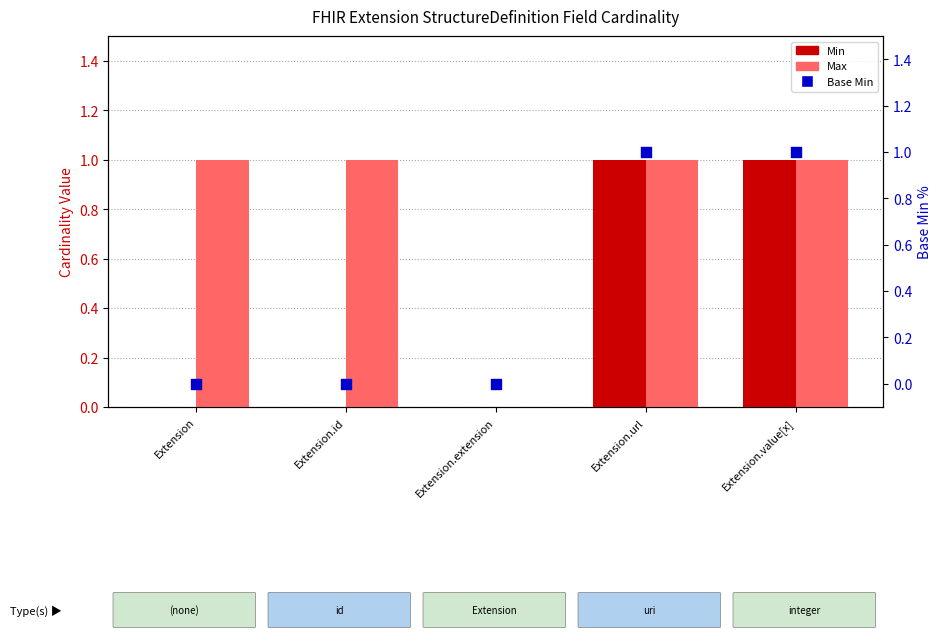

What are all the series names shown in the legend?

Min, Max, Base Min